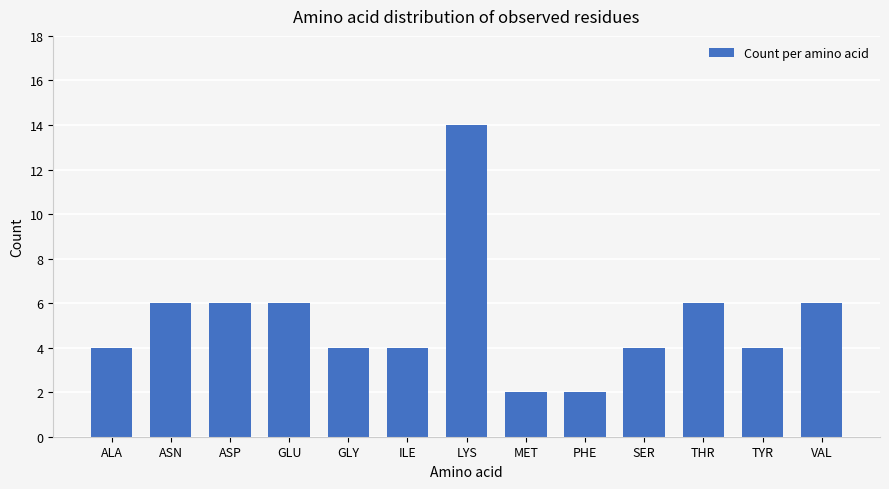

Read the value at ASN.

6